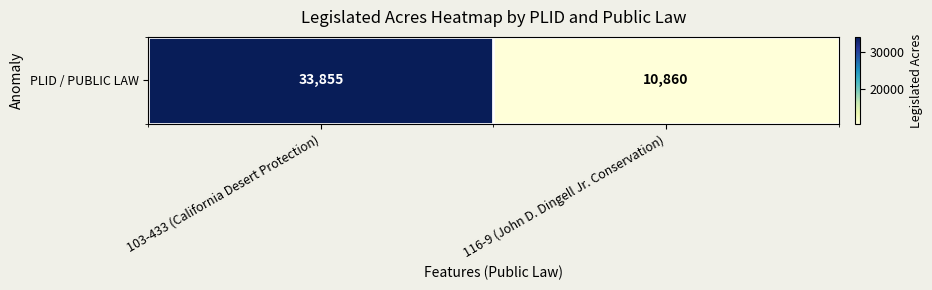

What is the change in value from 103-433 (California Desert Protection) to 116-9 (John D. Dingell Jr. Conservation)?

-22995